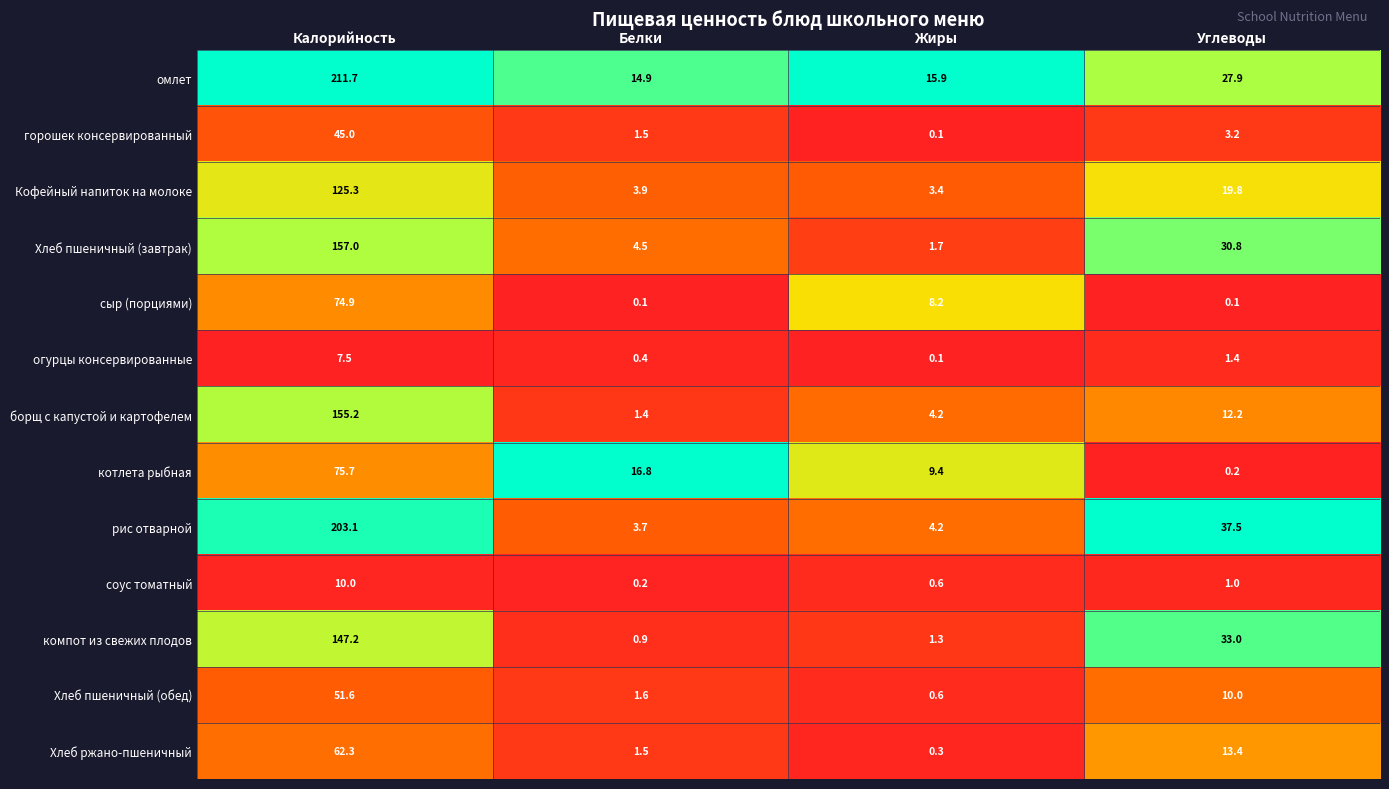

At which category is the sum across all series the highest?

Калорийность